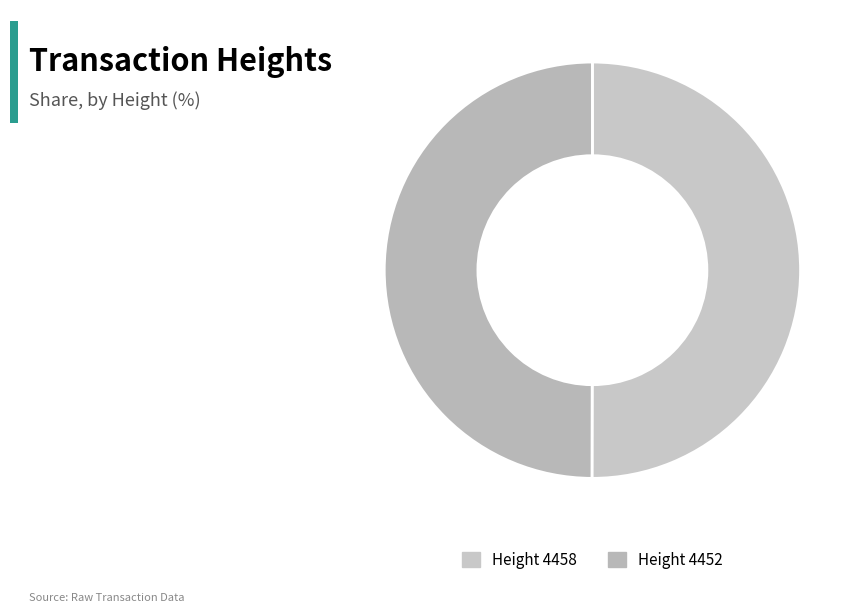

How many segments does this pie chart have?

2